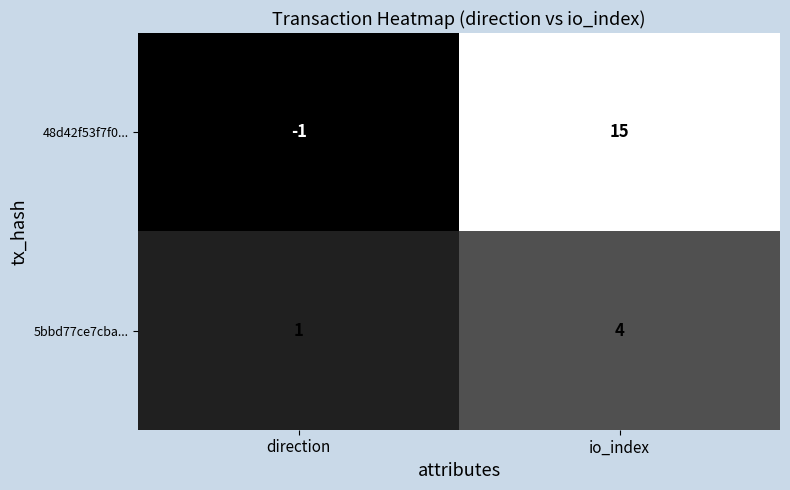

How many distinct data groups are displayed?

2